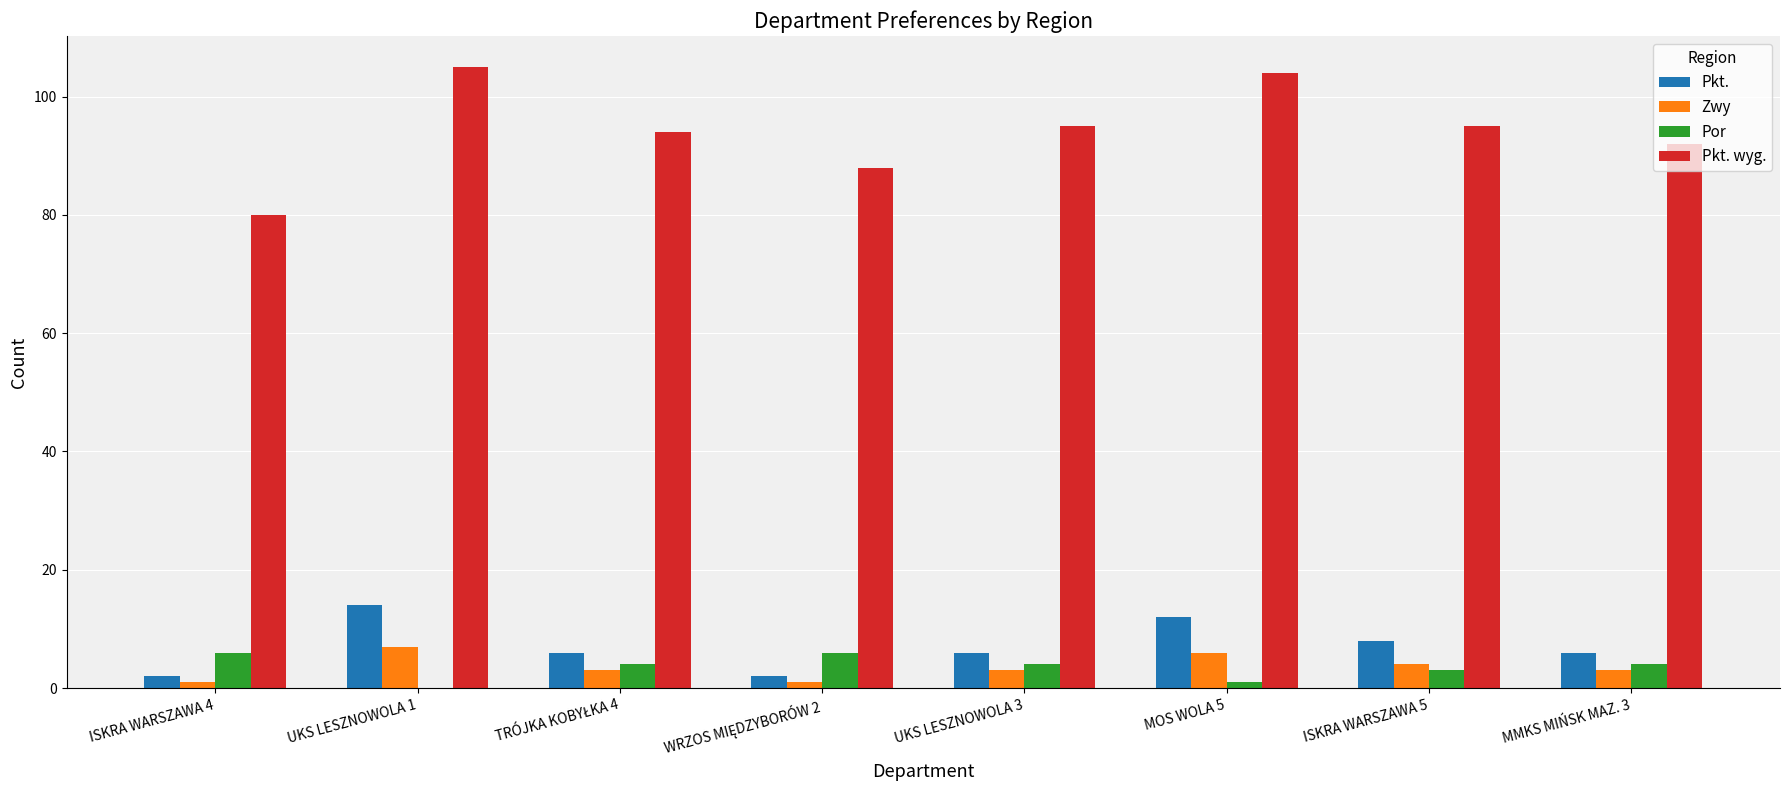

Reading left to right, what are all the values shown in this chart?

Pkt.: 2	14	6	2	6	12	8	6
Zwy: 1	7	3	1	3	6	4	3
Por: 6	0	4	6	4	1	3	4
Pkt. wyg.: 80	105	94	88	95	104	95	92